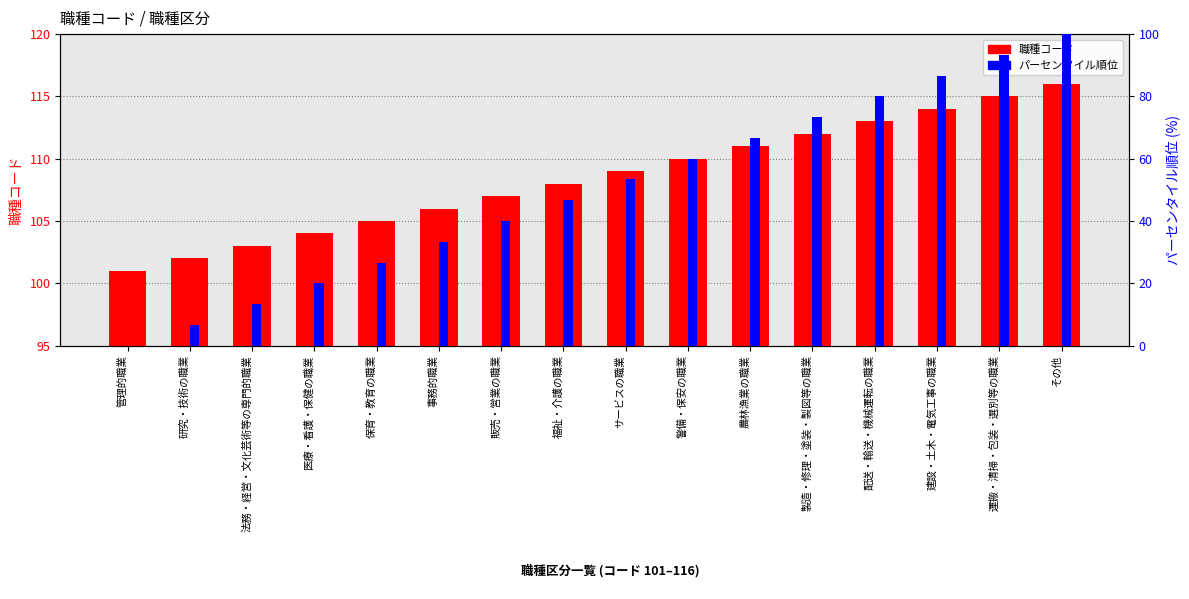

Is the value of 職種コード at 販売・営業の職業 greater than the value of パーセンタイル順位 at 研究・技術の職業?

Yes